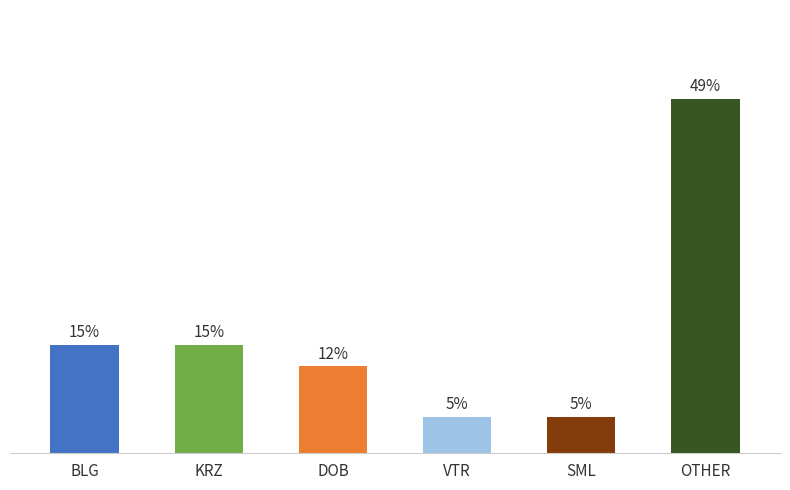

Between OTHER and BLG, which is larger?

OTHER